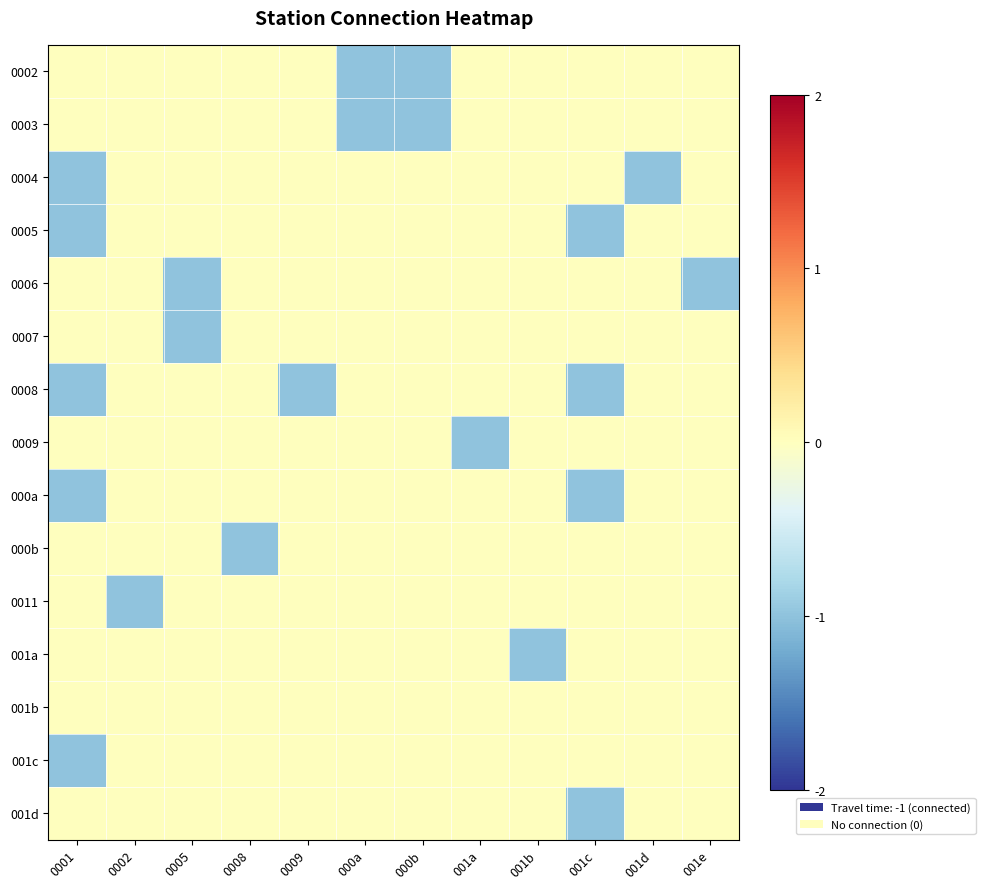

Reading left to right, transcribe all the data shown in this chart.

0002: 0001=0	0002=0	0005=0	0008=0	0009=0	000a=-1	000b=-1	001a=0	001b=0	001c=0	001d=0	001e=0
0003: 0001=0	0002=0	0005=0	0008=0	0009=0	000a=-1	000b=-1	001a=0	001b=0	001c=0	001d=0	001e=0
0004: 0001=-1	0002=0	0005=0	0008=0	0009=0	000a=0	000b=0	001a=0	001b=0	001c=0	001d=-1	001e=0
0005: 0001=-1	0002=0	0005=0	0008=0	0009=0	000a=0	000b=0	001a=0	001b=0	001c=-1	001d=0	001e=0
0006: 0001=0	0002=0	0005=-1	0008=0	0009=0	000a=0	000b=0	001a=0	001b=0	001c=0	001d=0	001e=-1
0007: 0001=0	0002=0	0005=-1	0008=0	0009=0	000a=0	000b=0	001a=0	001b=0	001c=0	001d=0	001e=0
0008: 0001=-1	0002=0	0005=0	0008=0	0009=-1	000a=0	000b=0	001a=0	001b=0	001c=-1	001d=0	001e=0
0009: 0001=0	0002=0	0005=0	0008=0	0009=0	000a=0	000b=0	001a=-1	001b=0	001c=0	001d=0	001e=0
000a: 0001=-1	0002=0	0005=0	0008=0	0009=0	000a=0	000b=0	001a=0	001b=0	001c=-1	001d=0	001e=0
000b: 0001=0	0002=0	0005=0	0008=-1	0009=0	000a=0	000b=0	001a=0	001b=0	001c=0	001d=0	001e=0
0011: 0001=0	0002=-1	0005=0	0008=0	0009=0	000a=0	000b=0	001a=0	001b=0	001c=0	001d=0	001e=0
001a: 0001=0	0002=0	0005=0	0008=0	0009=0	000a=0	000b=0	001a=0	001b=-1	001c=0	001d=0	001e=0
001b: 0001=0	0002=0	0005=0	0008=0	0009=0	000a=0	000b=0	001a=0	001b=0	001c=0	001d=0	001e=0
001c: 0001=-1	0002=0	0005=0	0008=0	0009=0	000a=0	000b=0	001a=0	001b=0	001c=0	001d=0	001e=0
001d: 0001=0	0002=0	0005=0	0008=0	0009=0	000a=0	000b=0	001a=0	001b=0	001c=-1	001d=0	001e=0